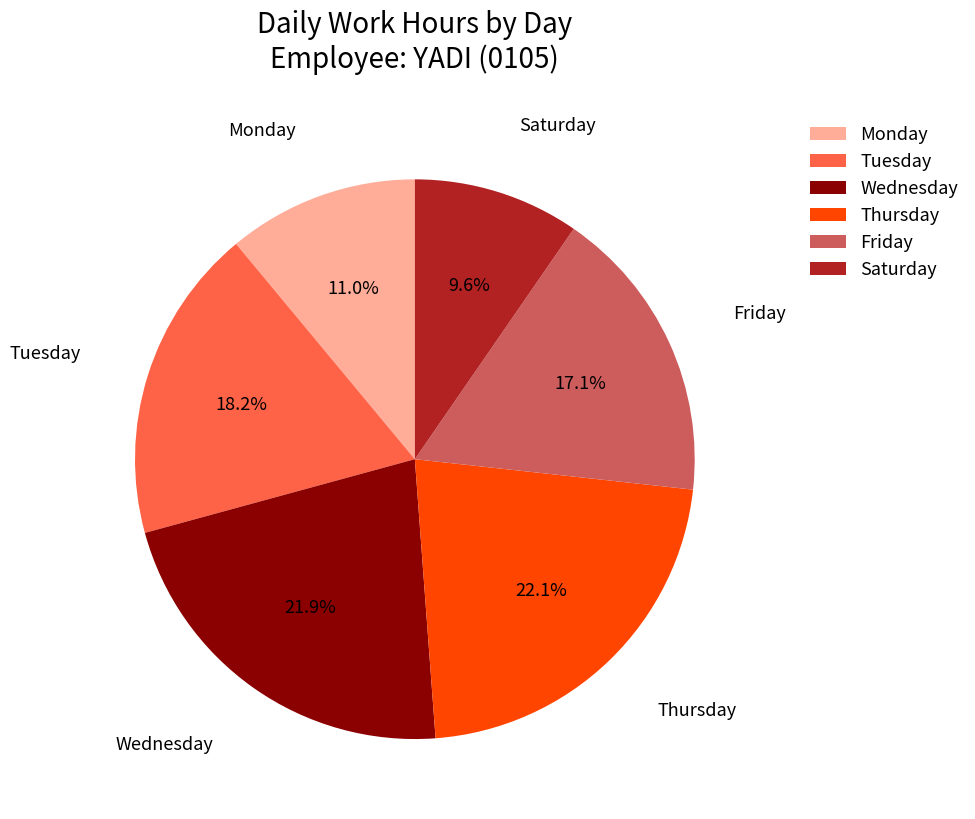

How many slices are in this pie chart?

6